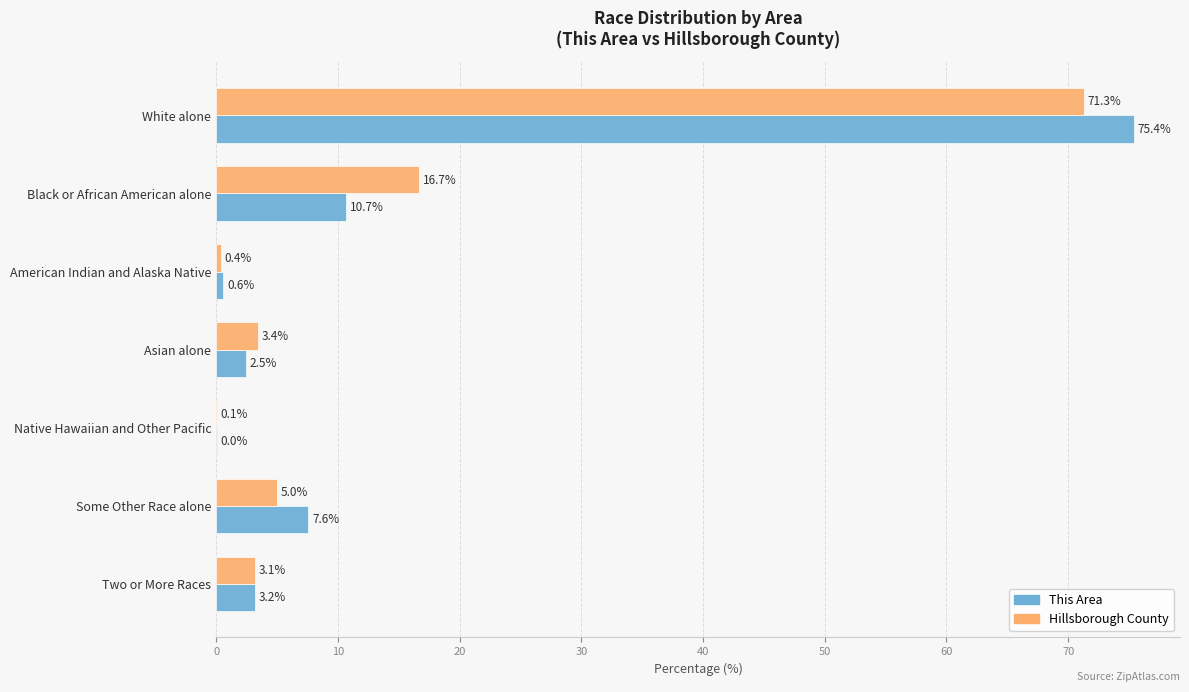

How many values in the This Area series exceed 3?

4